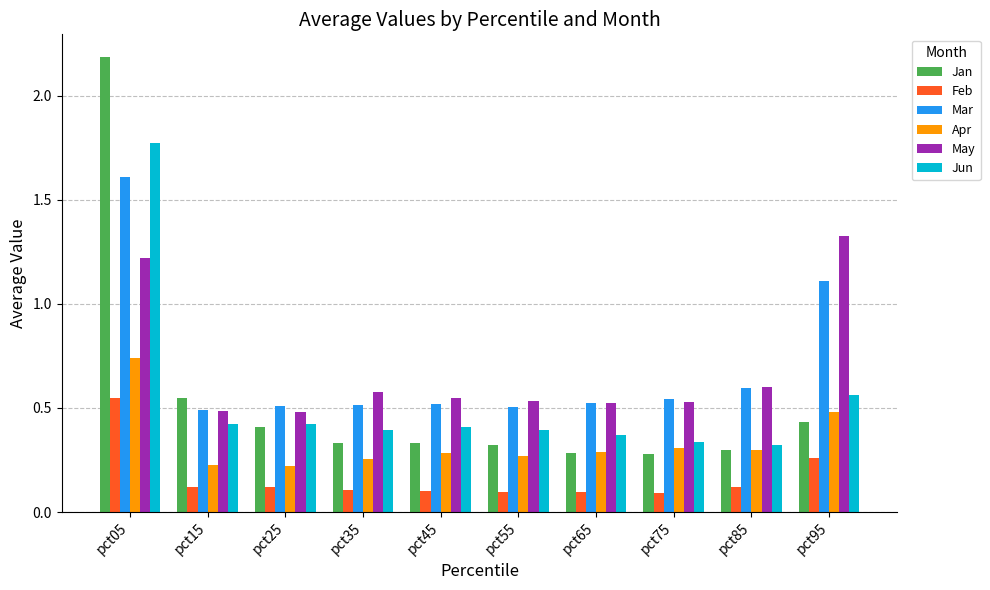

What is the total value across all series at pct55?

2.1